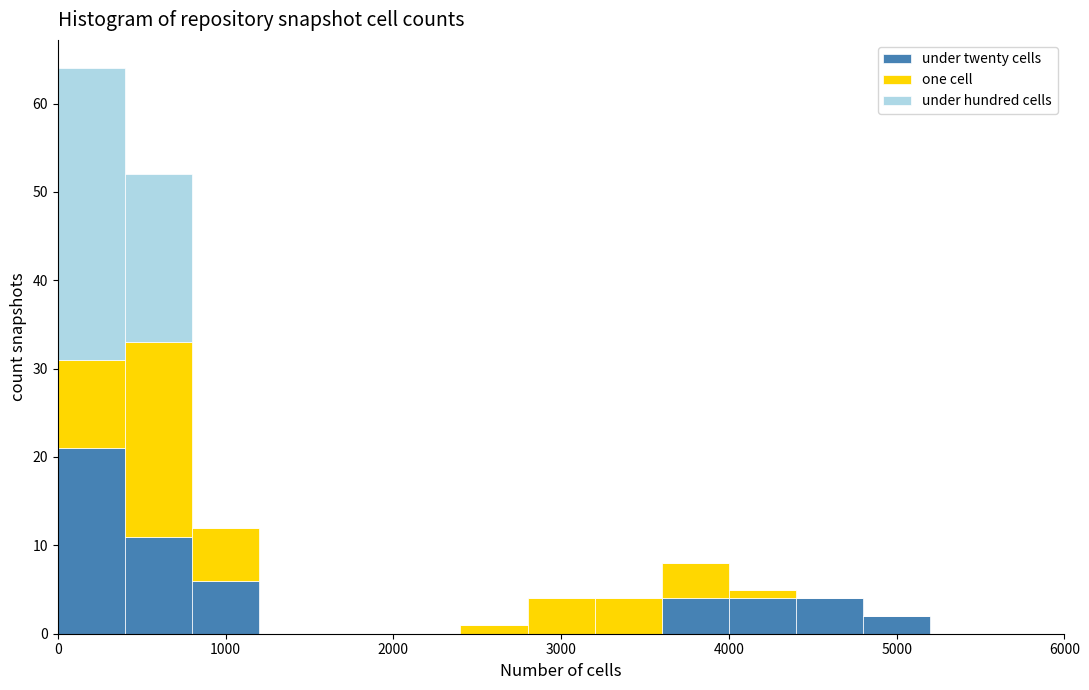

Reading left to right, list every stacked bar in this chart as the range it spans on the x-axis followed by its total height. The values are not printed on the chart, so give them approximately, as read against the axis.

0 to 400: 64
400 to 800: 52
800 to 1200: 12
1200 to 1600: 0
1600 to 2000: 0
2000 to 2400: 0
2400 to 2800: 1
2800 to 3200: 4
3200 to 3600: 4
3600 to 4000: 8
4000 to 4400: 5
4400 to 4800: 4
4800 to 5200: 2
5200 to 5600: 0
5600 to 6000: 0